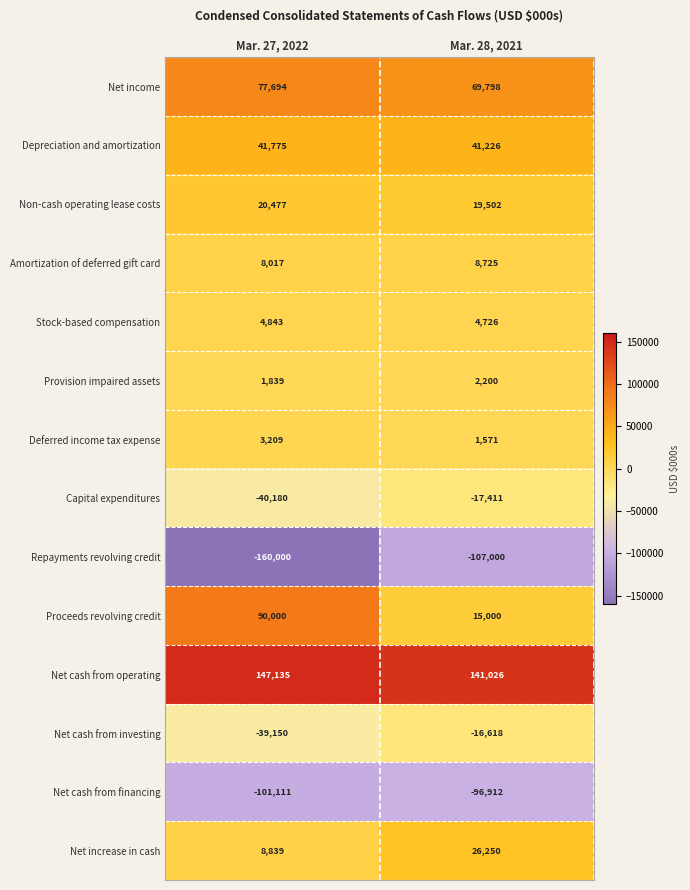

What is the greatest value displayed?

147135